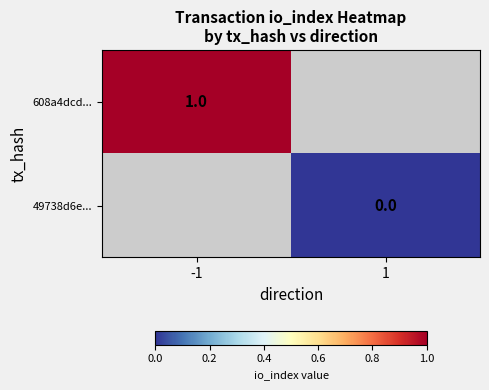

List the series in order of their peak value, highest first.

608a4dcd..., 49738d6e...